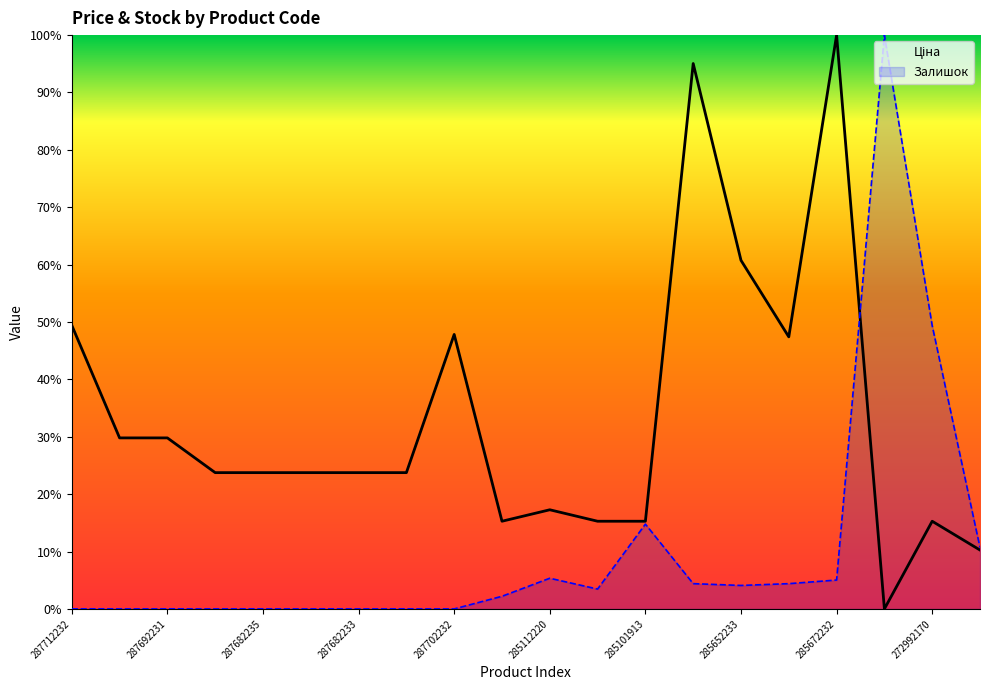

List the series in order of their peak value, highest first.

Ціна, Залишок